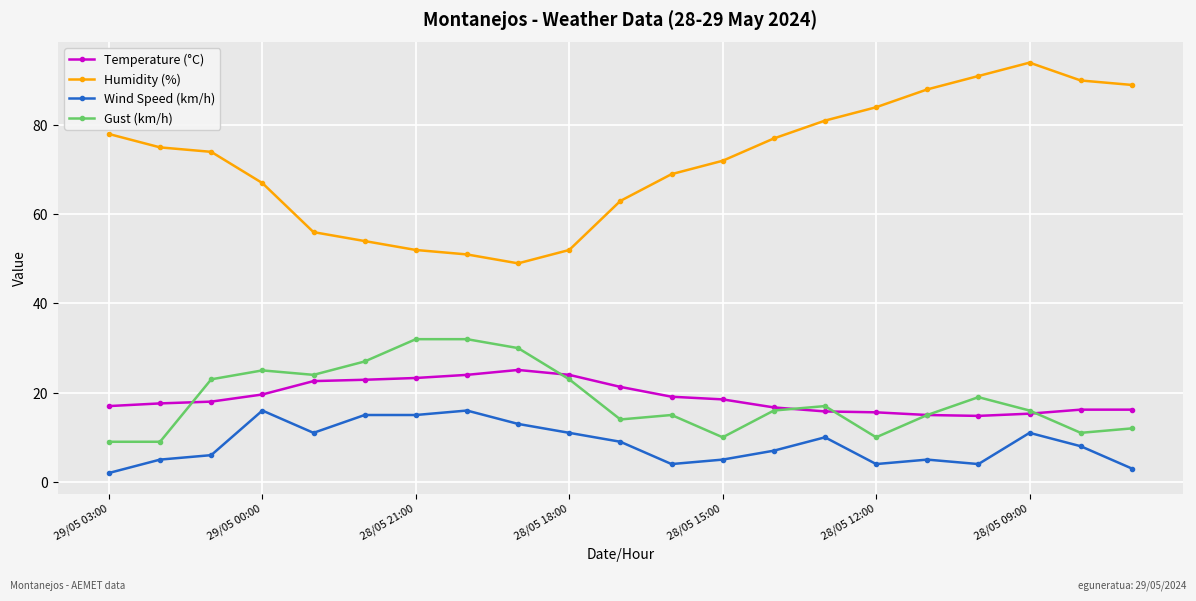

What is the maximum value shown in the chart?

94.0